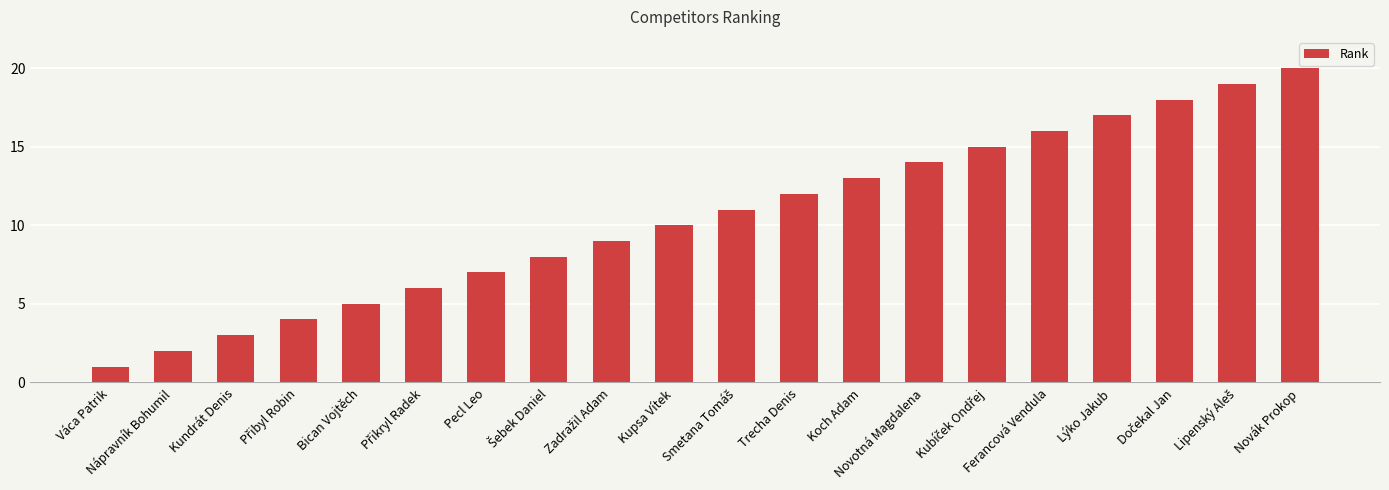

Count the number of categories in the chart.

20